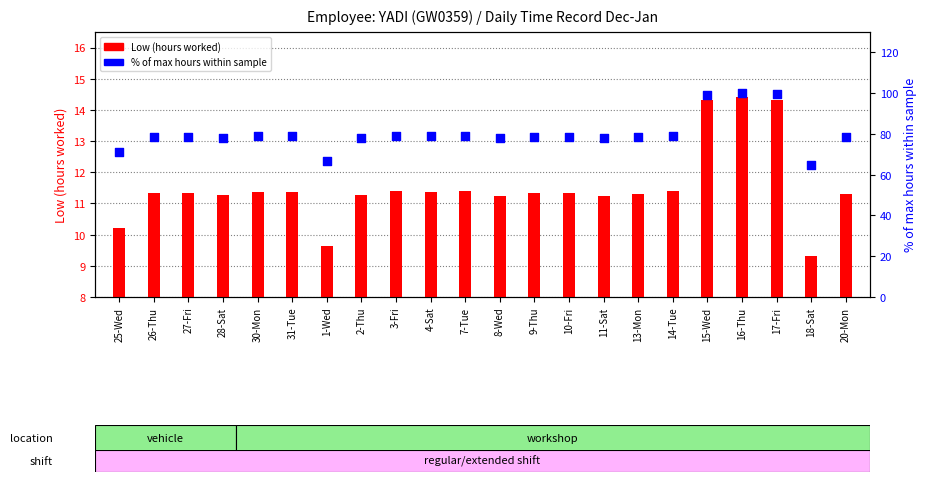

What are all the series names shown in the legend?

Low (hours worked), % of max hours within sample